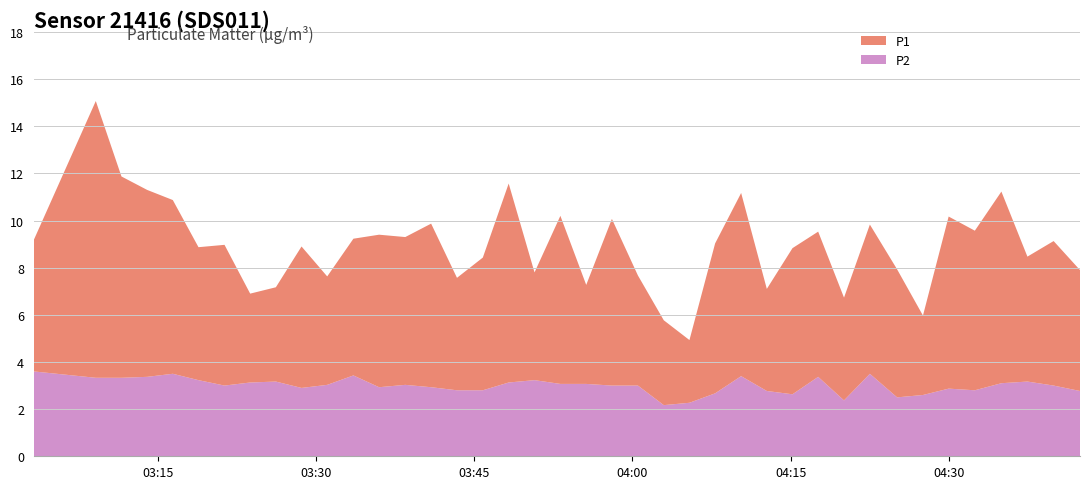

Reading left to right, extract all data points from this chart.

P1: 2023-03-30T03:03:15=9.2	2023-03-30T03:09:08=15.1	2023-03-30T03:11:34=11.9	2023-03-30T03:14:00=11.3	2023-03-30T03:16:26=10.9	2023-03-30T03:18:52=8.9	2023-03-30T03:21:20=9.0	2023-03-30T03:23:46=6.9	2023-03-30T03:26:12=7.2	2023-03-30T03:28:38=8.9	2023-03-30T03:31:04=7.6	2023-03-30T03:33:33=9.2	2023-03-30T03:35:59=9.4	2023-03-30T03:38:28=9.3	2023-03-30T03:40:55=9.9	2023-03-30T03:43:22=7.6	2023-03-30T03:45:49=8.4	2023-03-30T03:48:16=11.6	2023-03-30T03:50:43=7.8	2023-03-30T03:53:10=10.2	2023-03-30T03:55:37=7.3	2023-03-30T03:58:03=10.1	2023-03-30T04:00:31=7.7	2023-03-30T04:02:58=5.8	2023-03-30T04:05:24=4.9	2023-03-30T04:07:50=9.0	2023-03-30T04:10:18=11.2	2023-03-30T04:12:44=7.1	2023-03-30T04:15:10=8.8	2023-03-30T04:17:36=9.5	2023-03-30T04:20:03=6.7	2023-03-30T04:22:30=9.8	2023-03-30T04:25:05=7.9	2023-03-30T04:27:32=6.0	2023-03-30T04:29:58=10.2	2023-03-30T04:32:27=9.6	2023-03-30T04:34:58=11.2	2023-03-30T04:37:26=8.5	2023-03-30T04:39:55=9.1	2023-03-30T04:42:25=7.9
P2: 2023-03-30T03:03:15=3.6	2023-03-30T03:09:08=3.3	2023-03-30T03:11:34=3.3	2023-03-30T03:14:00=3.4	2023-03-30T03:16:26=3.5	2023-03-30T03:18:52=3.2	2023-03-30T03:21:20=3.0	2023-03-30T03:23:46=3.1	2023-03-30T03:26:12=3.2	2023-03-30T03:28:38=2.9	2023-03-30T03:31:04=3.0	2023-03-30T03:33:33=3.4	2023-03-30T03:35:59=2.9	2023-03-30T03:38:28=3.0	2023-03-30T03:40:55=2.9	2023-03-30T03:43:22=2.8	2023-03-30T03:45:49=2.8	2023-03-30T03:48:16=3.1	2023-03-30T03:50:43=3.2	2023-03-30T03:53:10=3.1	2023-03-30T03:55:37=3.1	2023-03-30T03:58:03=3.0	2023-03-30T04:00:31=3.0	2023-03-30T04:02:58=2.2	2023-03-30T04:05:24=2.3	2023-03-30T04:07:50=2.7	2023-03-30T04:10:18=3.4	2023-03-30T04:12:44=2.8	2023-03-30T04:15:10=2.6	2023-03-30T04:17:36=3.4	2023-03-30T04:20:03=2.4	2023-03-30T04:22:30=3.5	2023-03-30T04:25:05=2.5	2023-03-30T04:27:32=2.6	2023-03-30T04:29:58=2.9	2023-03-30T04:32:27=2.8	2023-03-30T04:34:58=3.1	2023-03-30T04:37:26=3.2	2023-03-30T04:39:55=3.0	2023-03-30T04:42:25=2.8